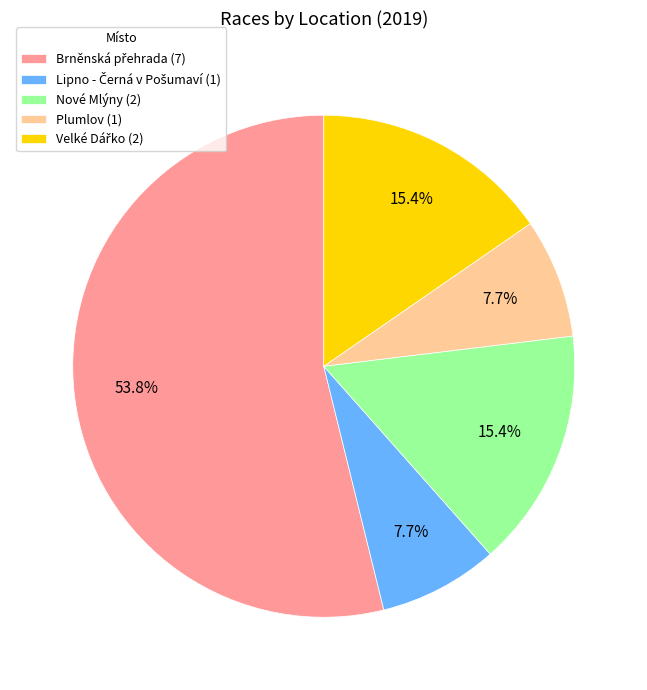

Does any single category account for the majority?

Yes